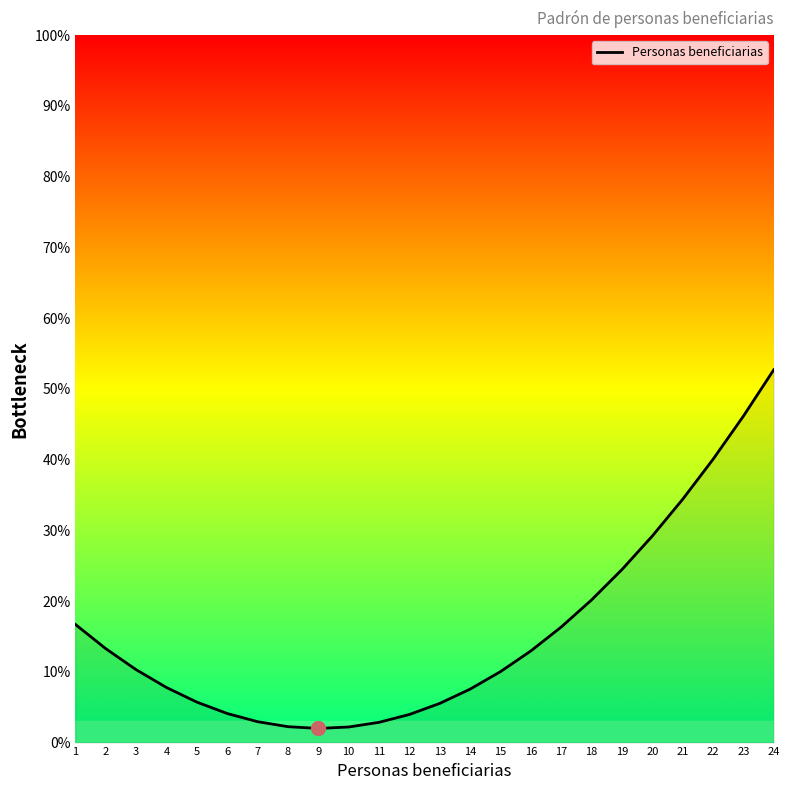

What is the change in value from 8 to 14?

+5.3